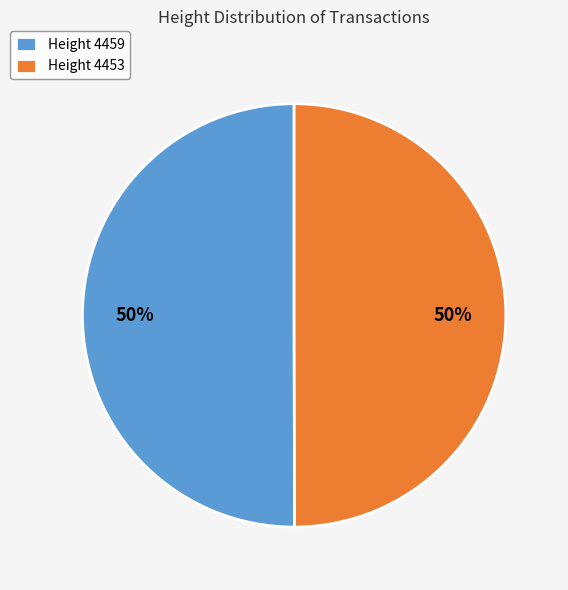

True or false: Height 4453 accounts for 39% of the total.

False